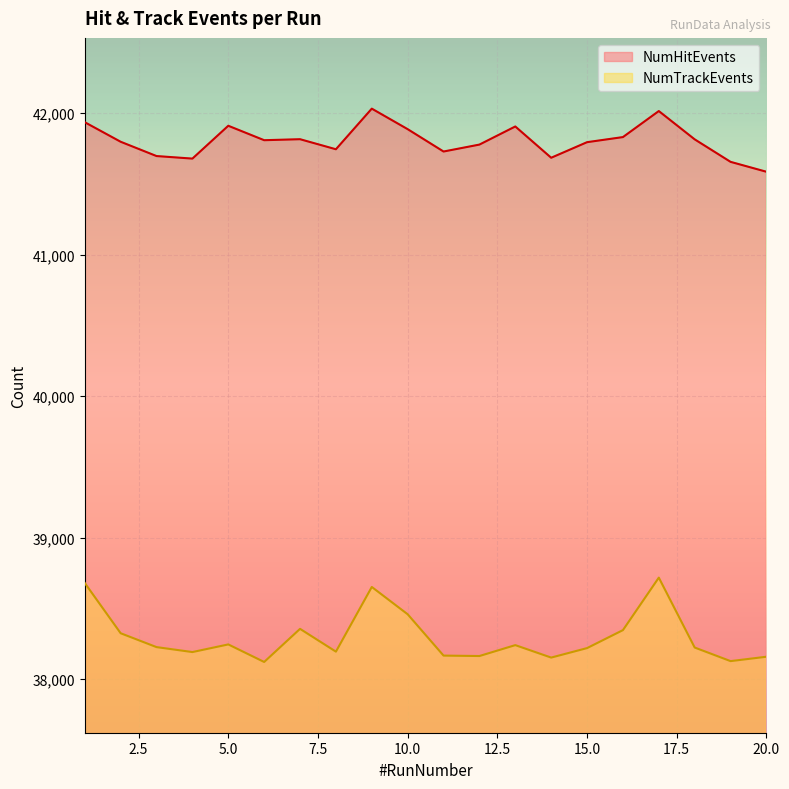

At which category is the sum across all series the highest?

17